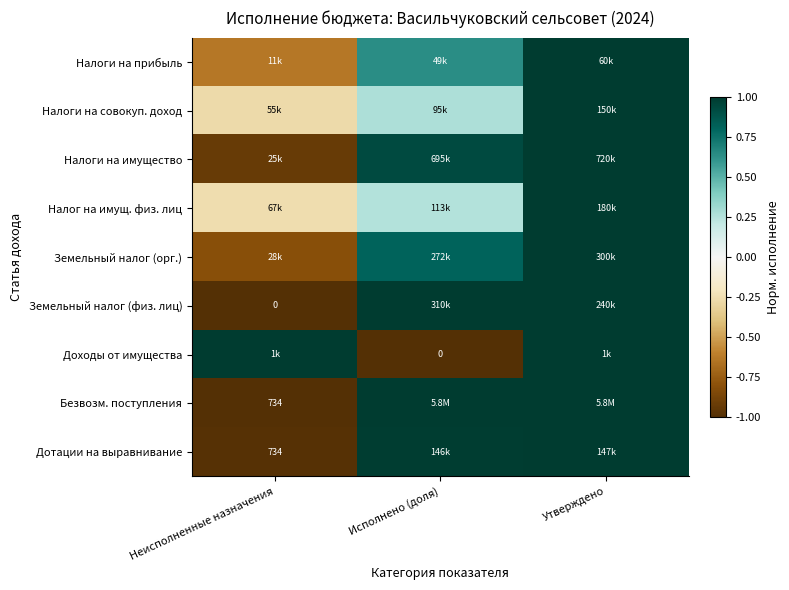

Between Исполнено (доля) and Неисполненные назначения, which is larger?

Исполнено (доля)